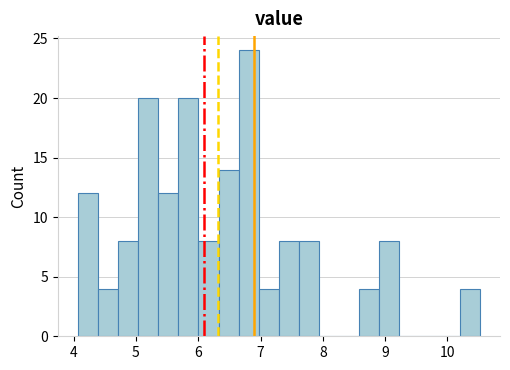

Around what value on the x-axis is the tallest bar? Give the approximate position of its centre, as read against the axis.

6.8